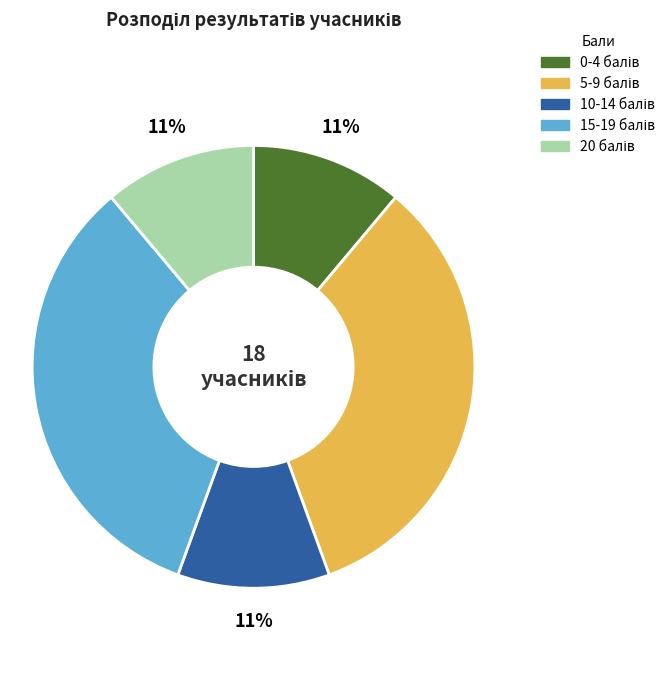

Is there any slice that represents more than half of the pie?

No